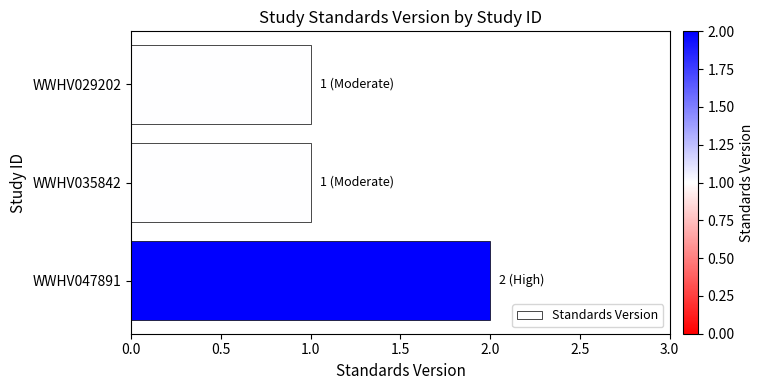

What is the minimum value shown in the chart?

1